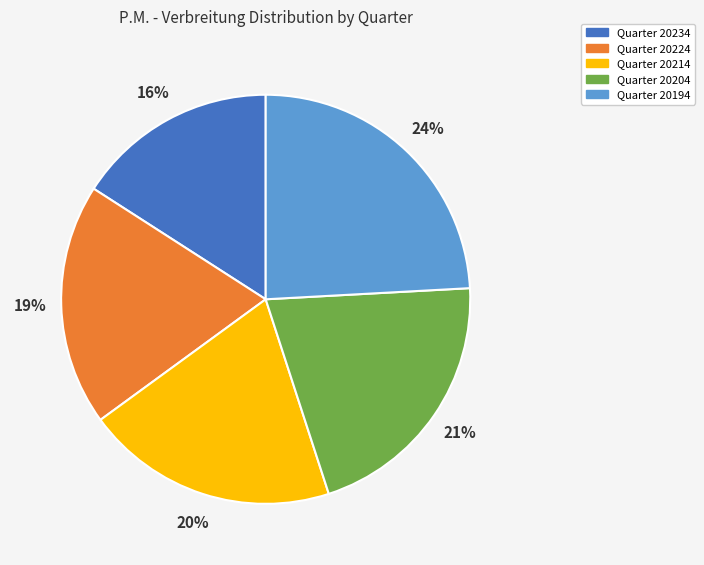

Does any single category account for the majority?

No